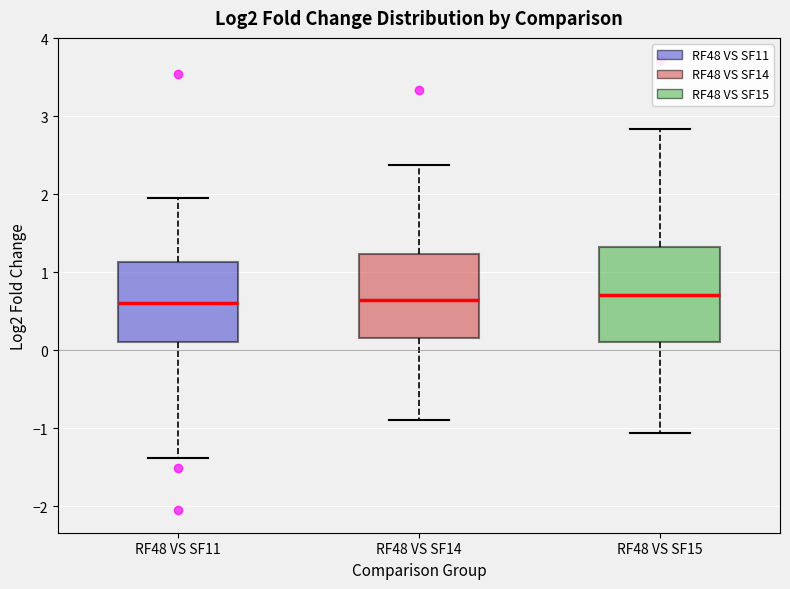

Where does the upper whisker of the box for RF48 VS SF11 end on the y-axis? The values are not printed on the chart, so give them approximately, as read against the axis.

1.9